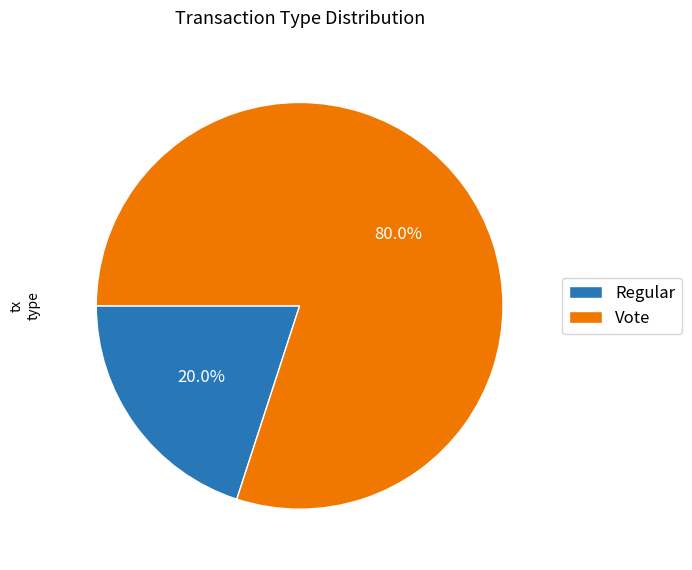

Which slice is the smallest?

Regular